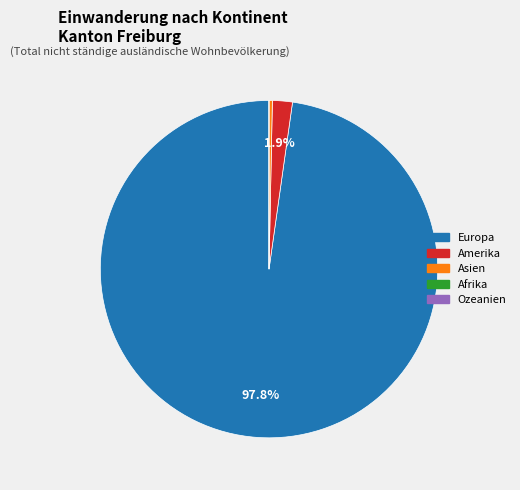

What is the largest slice in the pie chart?

Europa